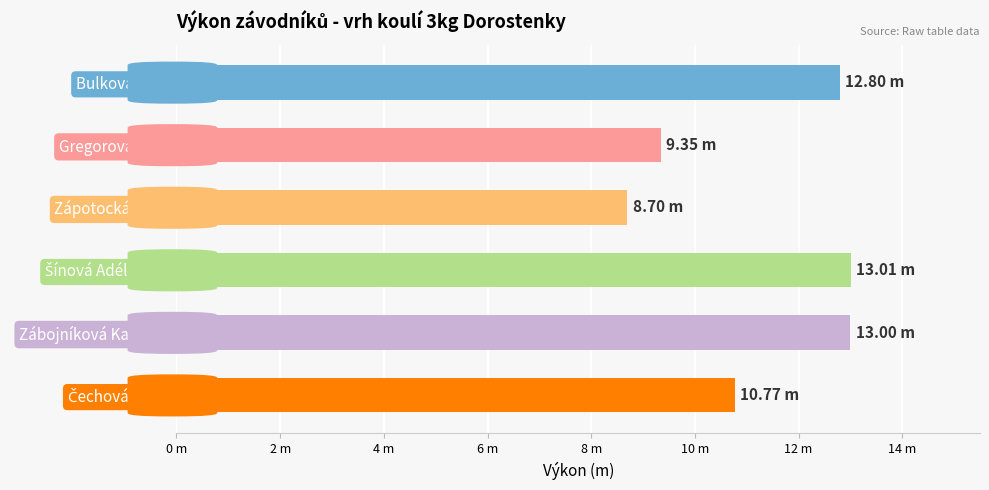

What is the minimum value shown in the chart?

8.7